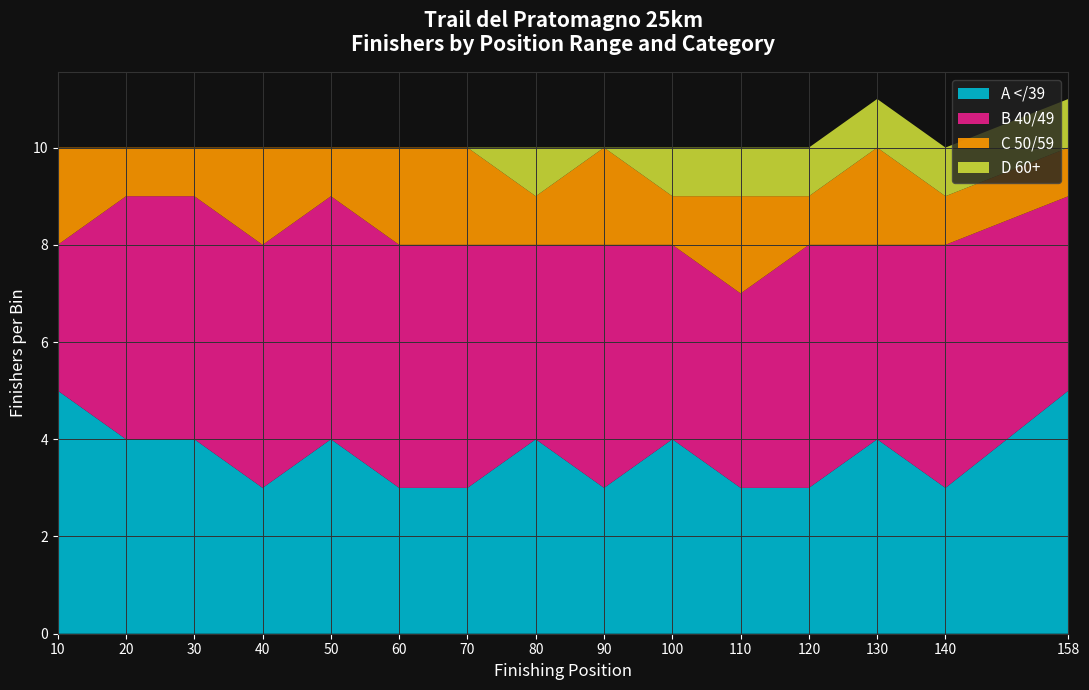

What is the highest value of the A </39 series?

5